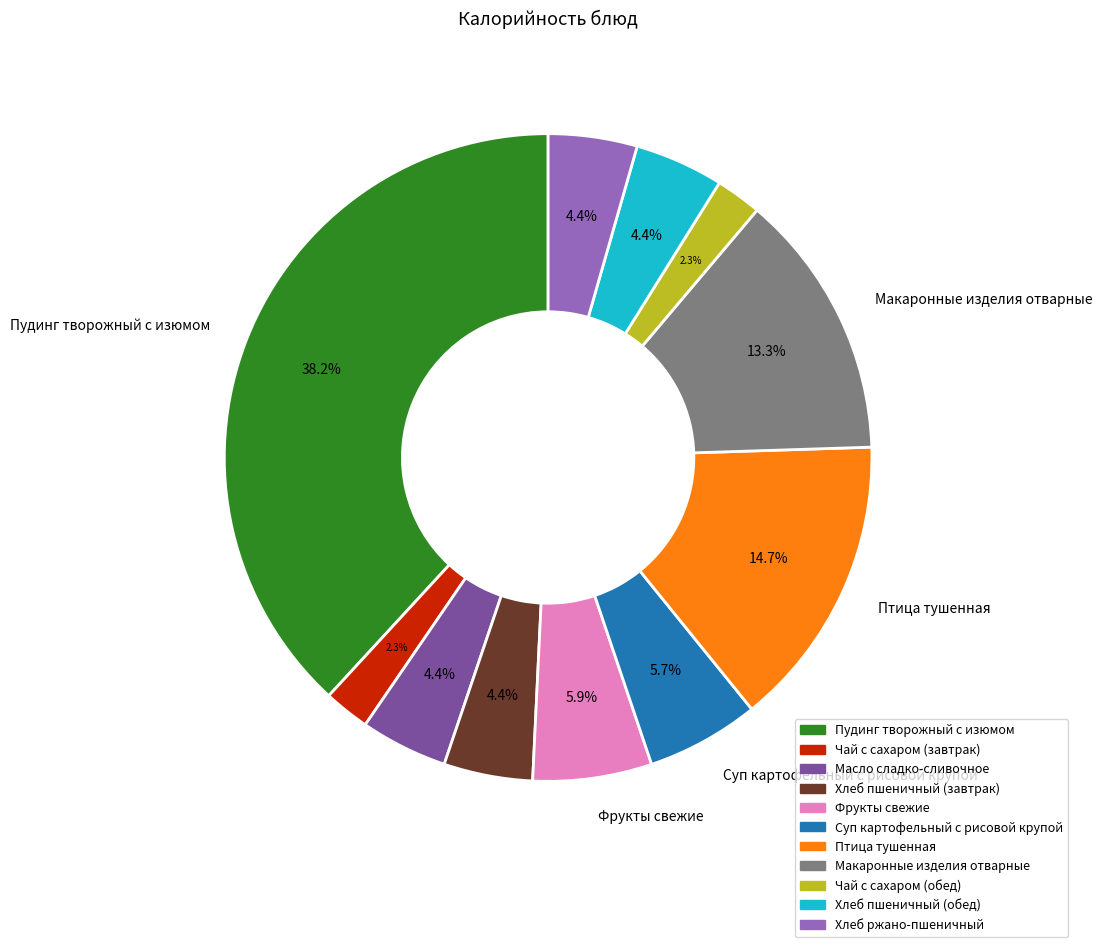

Is Хлеб ржано-пшеничный the majority of the pie?

No